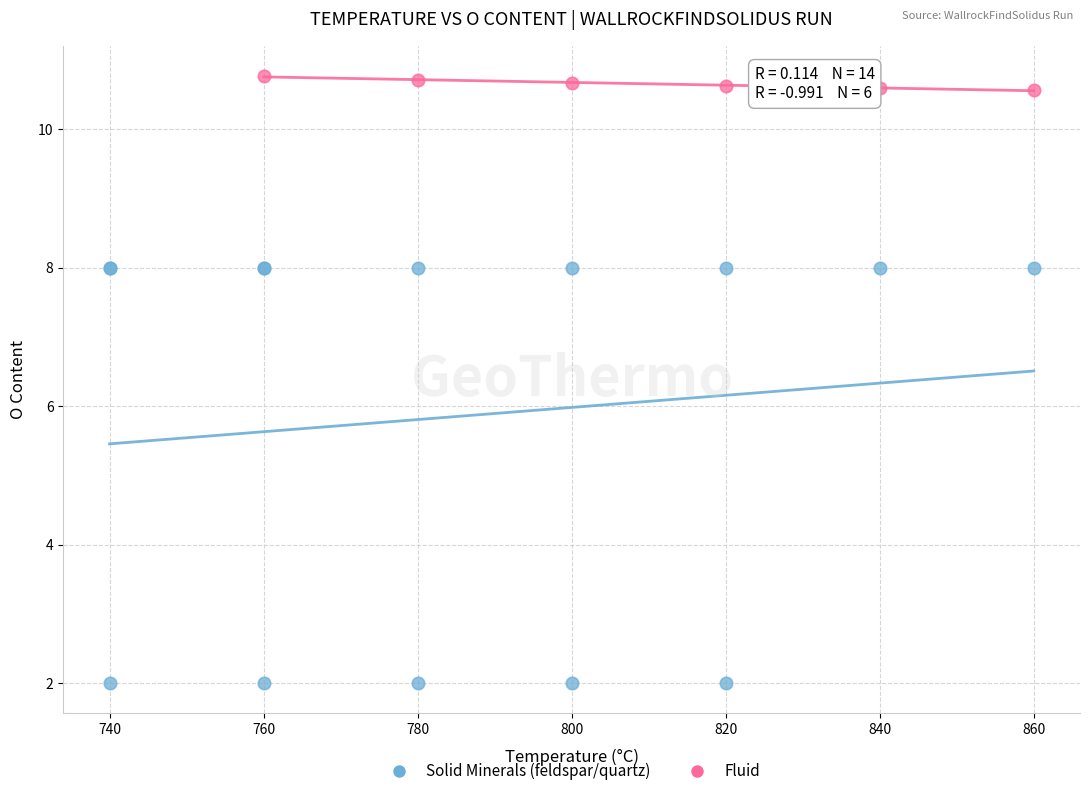

Which series has the largest Y range (max minus min)?

Solid Minerals (feldspar/quartz)